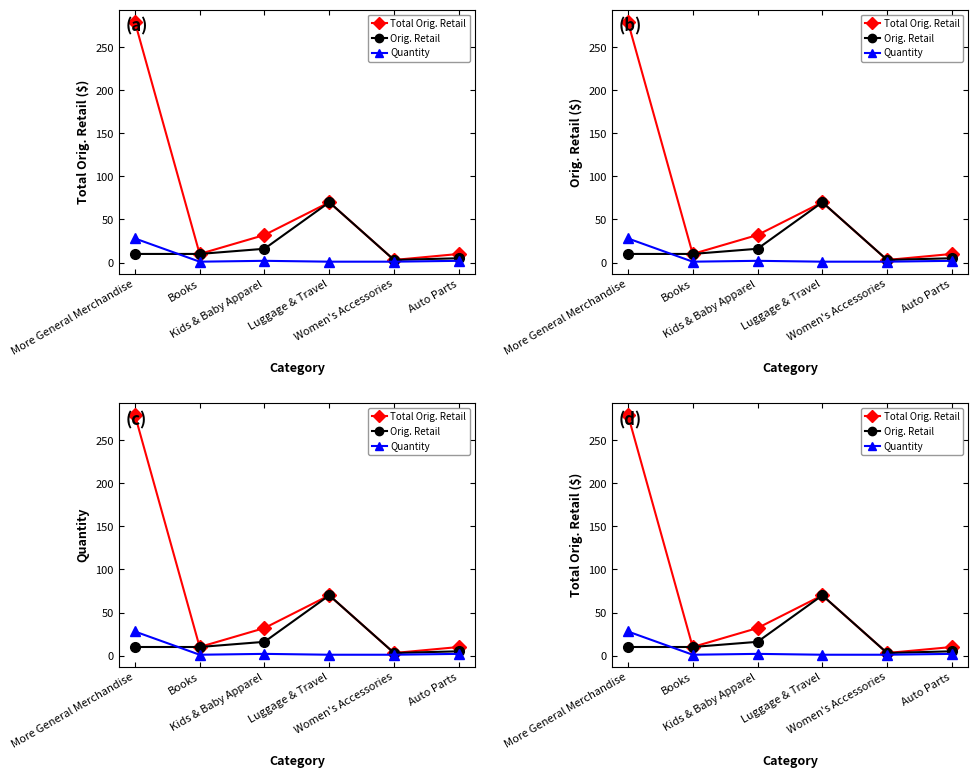

What is the total value across all series at Books?

21.0